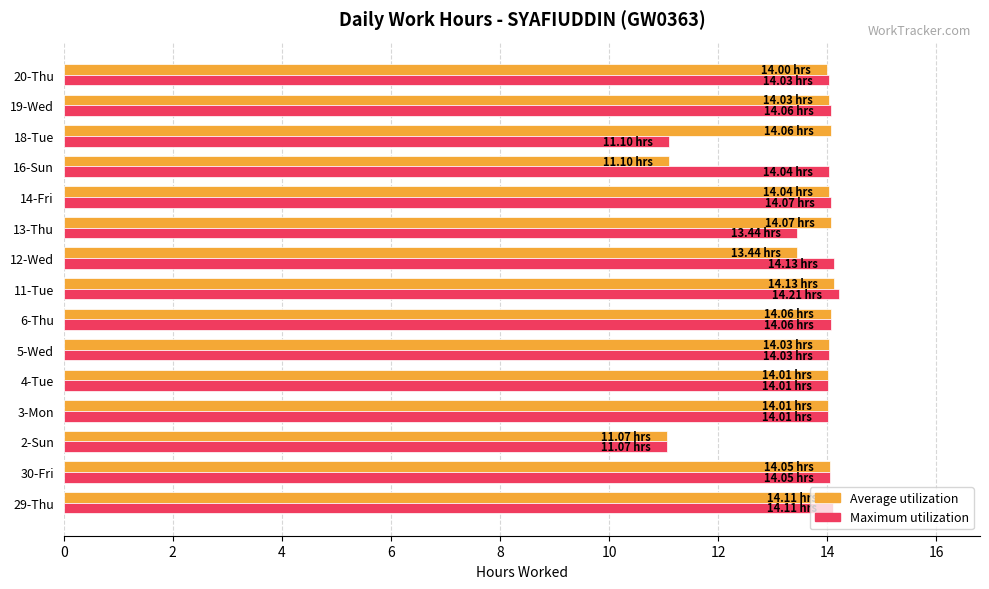

What is the total value across all series at 19-Wed?

28.1